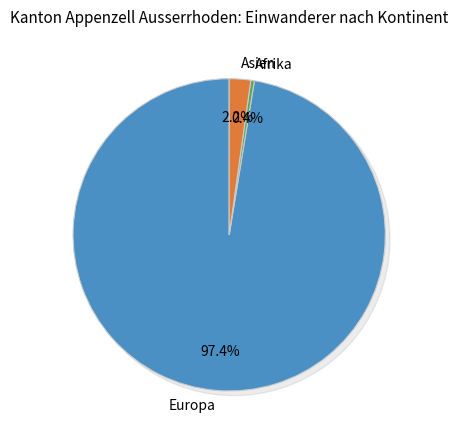

True or false: Amerika accounts for 0% of the total.

True